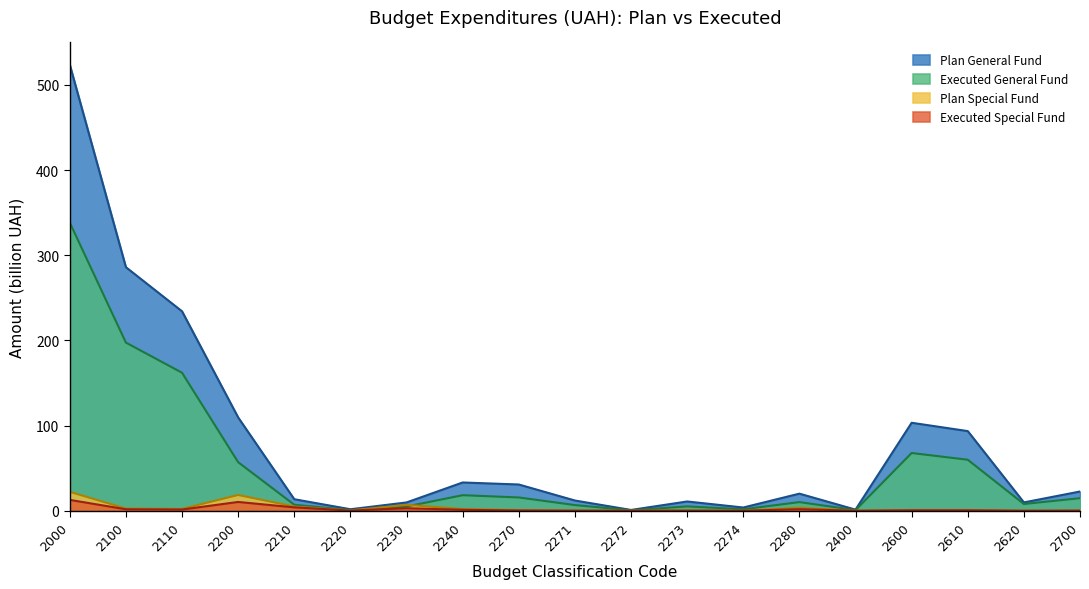

Which series changed the most between 2200 and 2220?

Plan General Fund